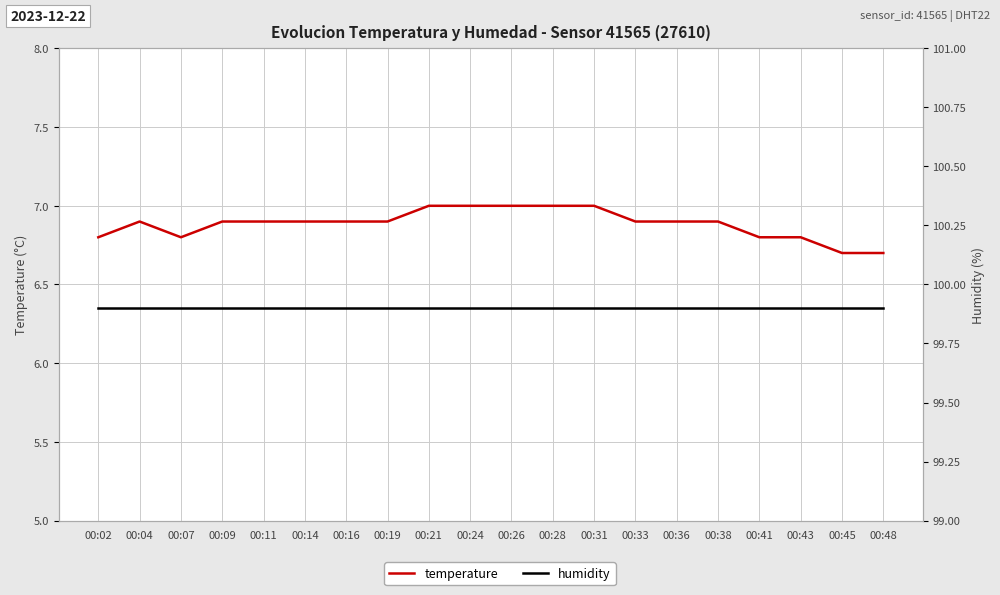

At which label does humidity reach its minimum?

00:02